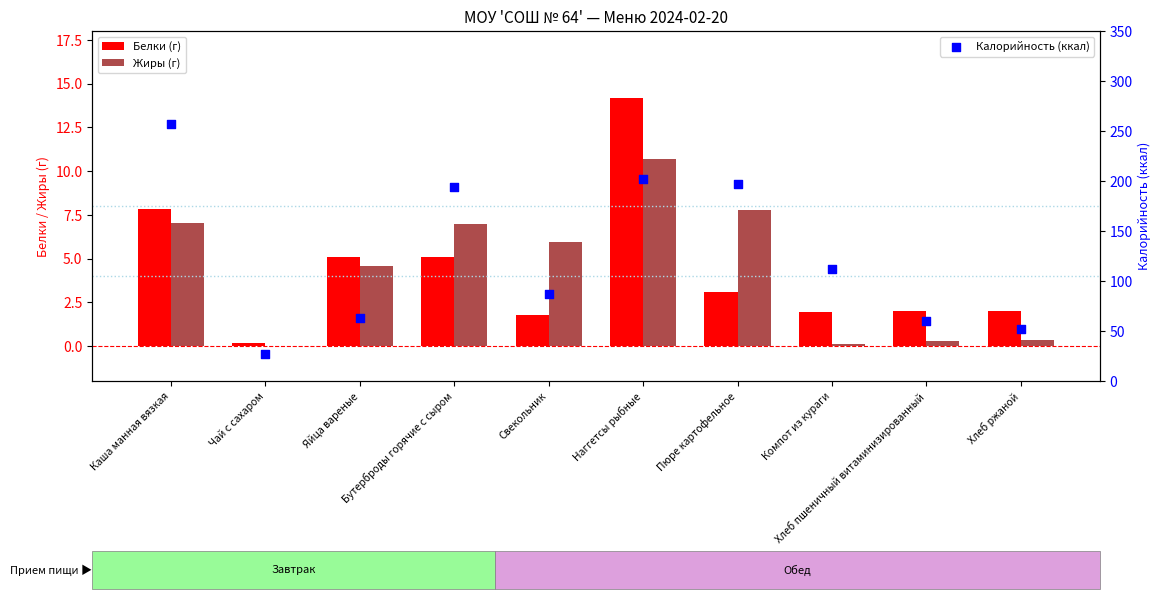

Which series contains the lowest Y value?

Жиры (г)